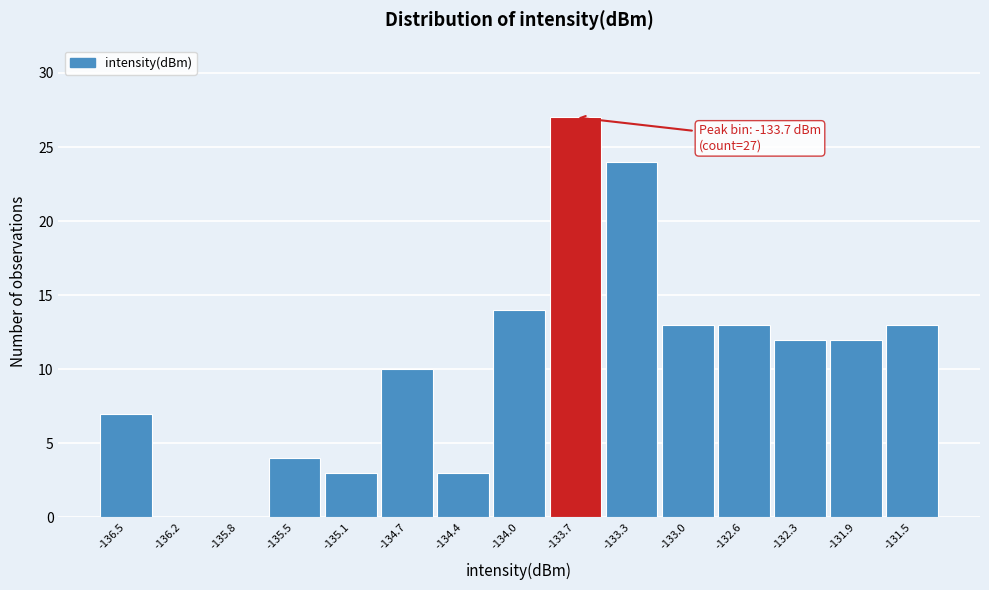

Over which range of the x-axis is the bar tallest?

-133.85 to -133.50